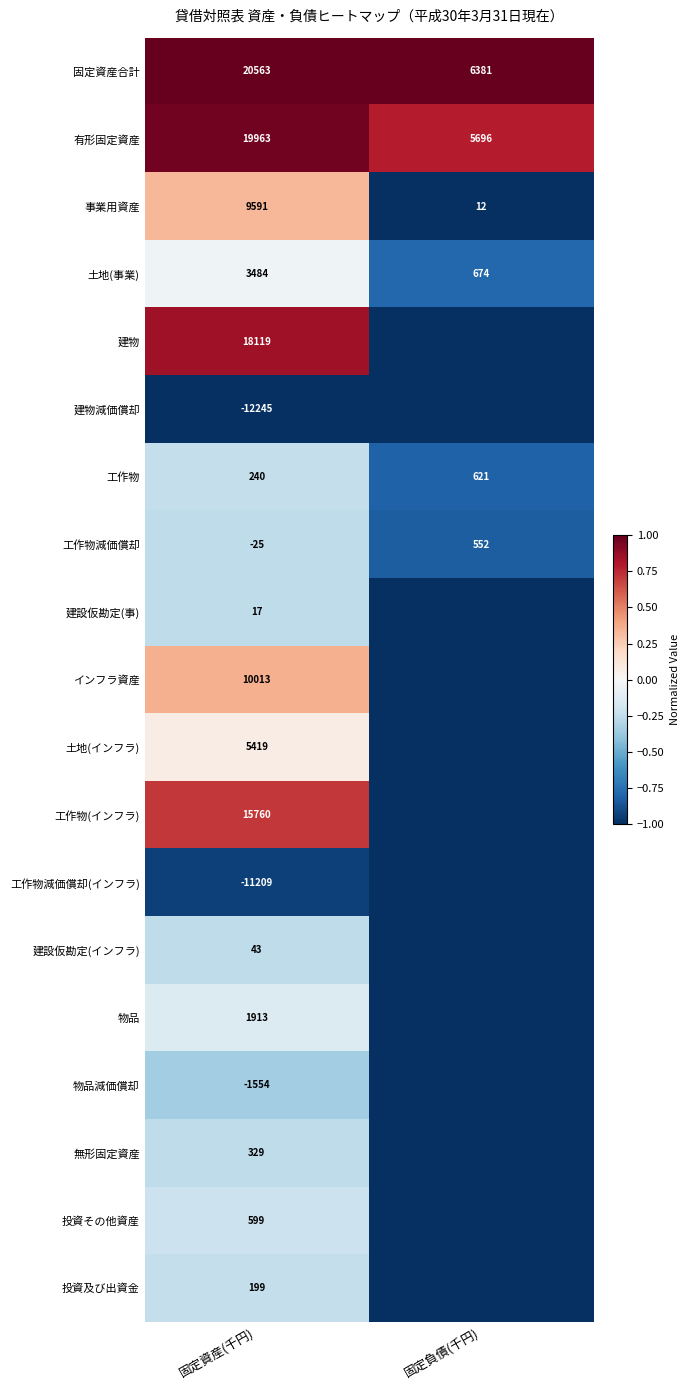

What is the total value across all series at 固定資産(千円)?

81219